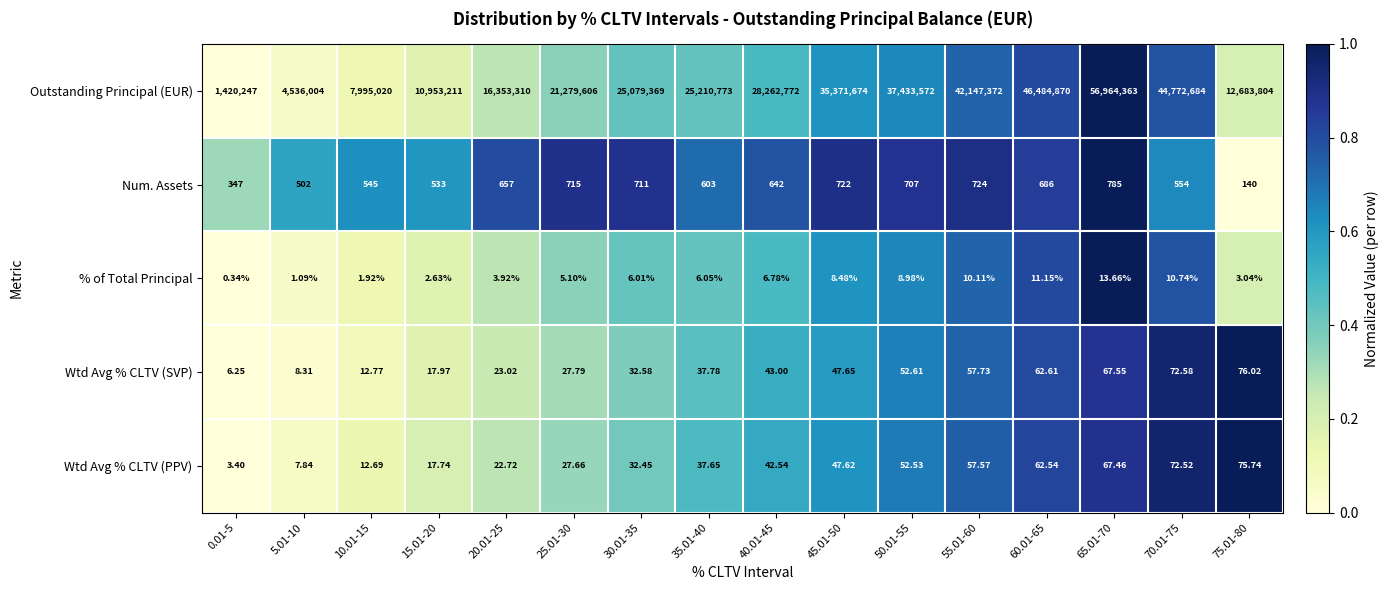

List the series in order of their peak value, lowest first.

% of Total Principal, Wtd Avg % CLTV (PPV), Wtd Avg % CLTV (SVP), Num. Assets, Outstanding Principal (EUR)